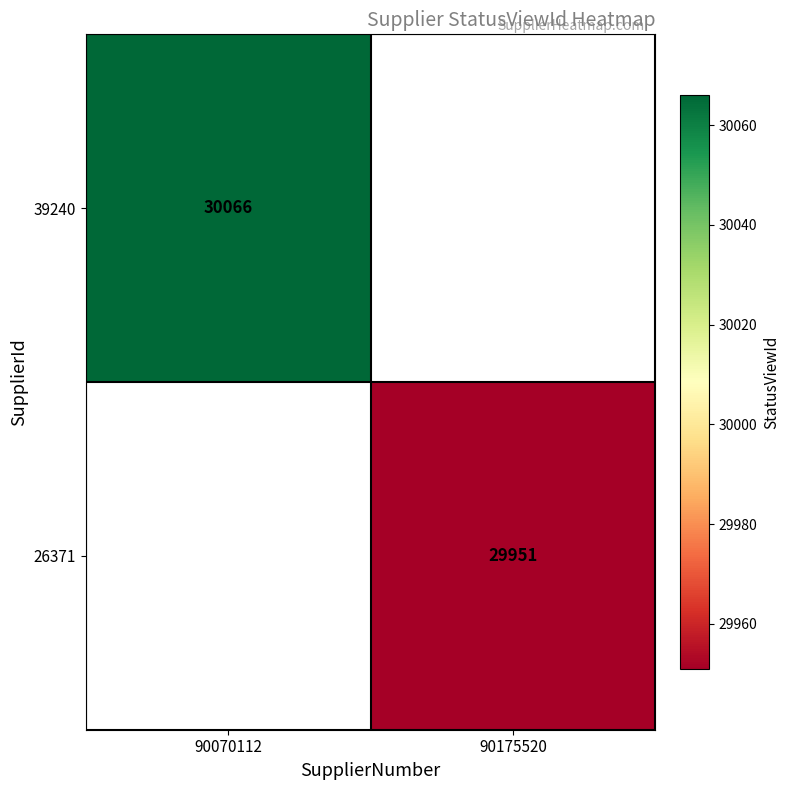

The 39240 series shows 52400 at 90070112. True or false?

False